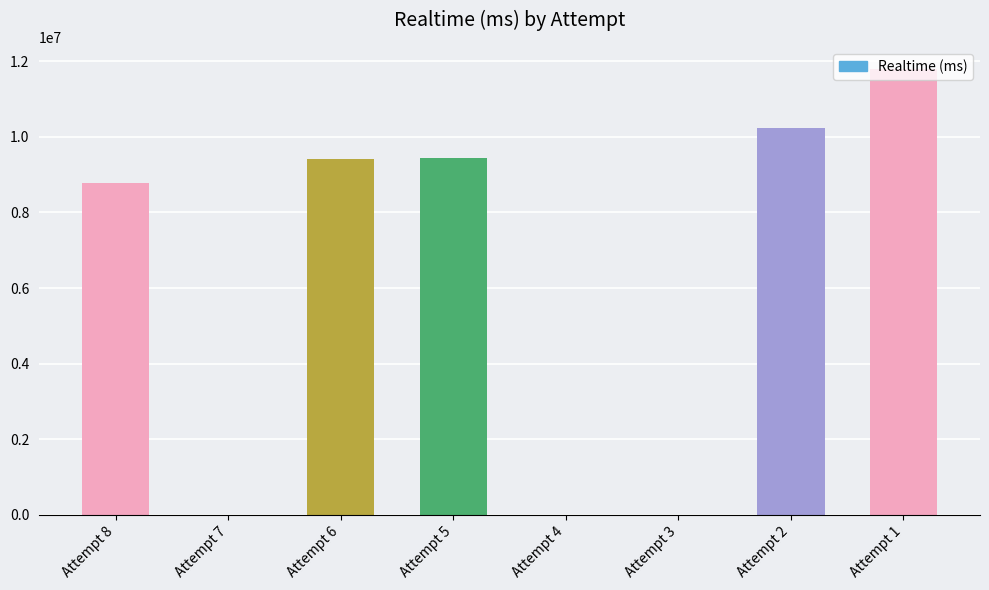

How many series are shown in this chart?

1